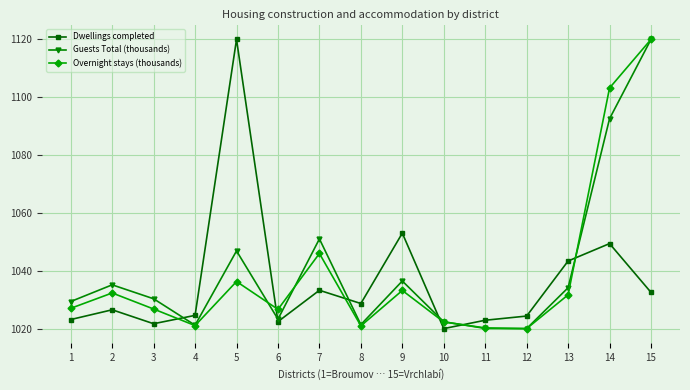

What is the total value across all series at 13?

3109.2